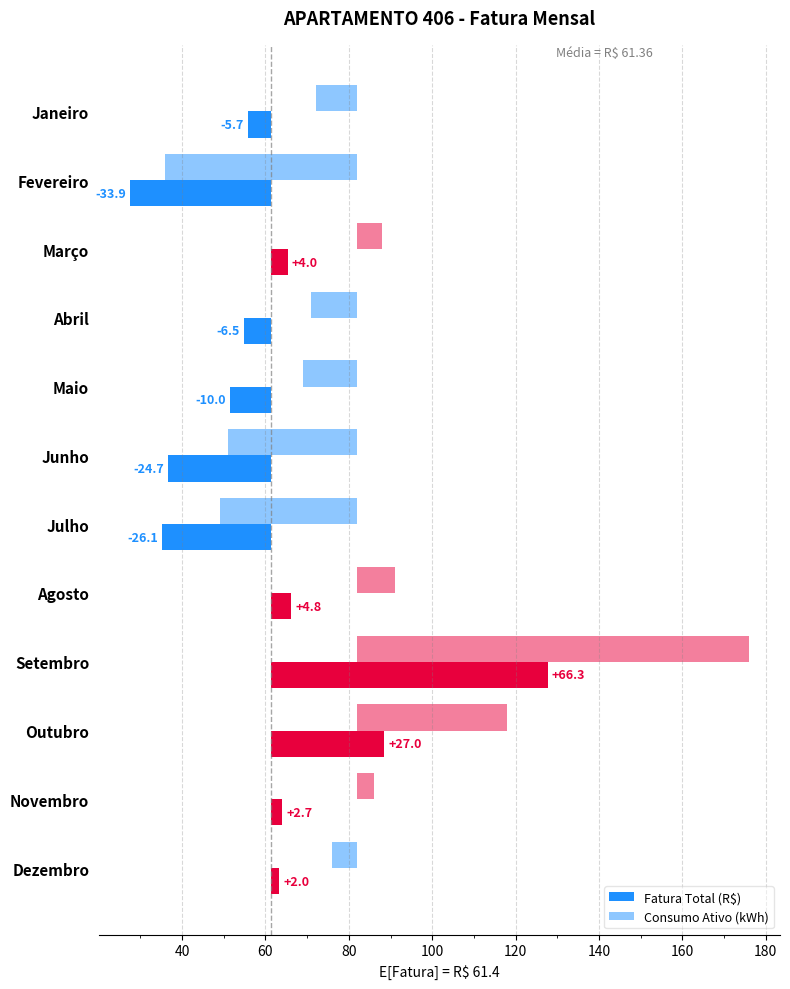

What is the lowest value of the Fatura Total (R$) series?

-33.9